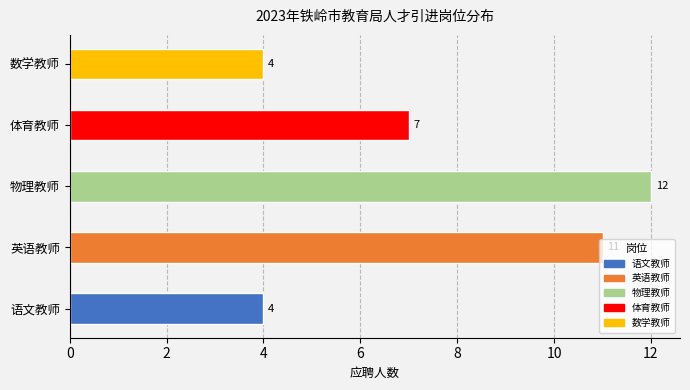

What is the average value?

8